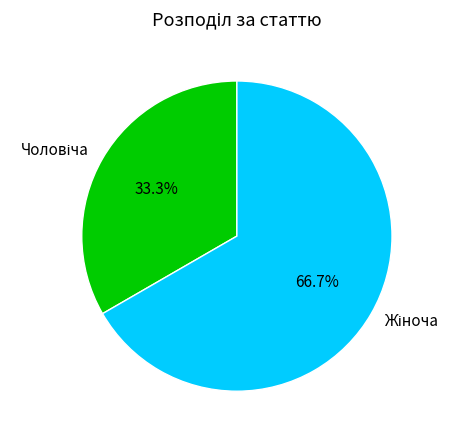

Is there any slice that represents more than half of the pie?

Yes